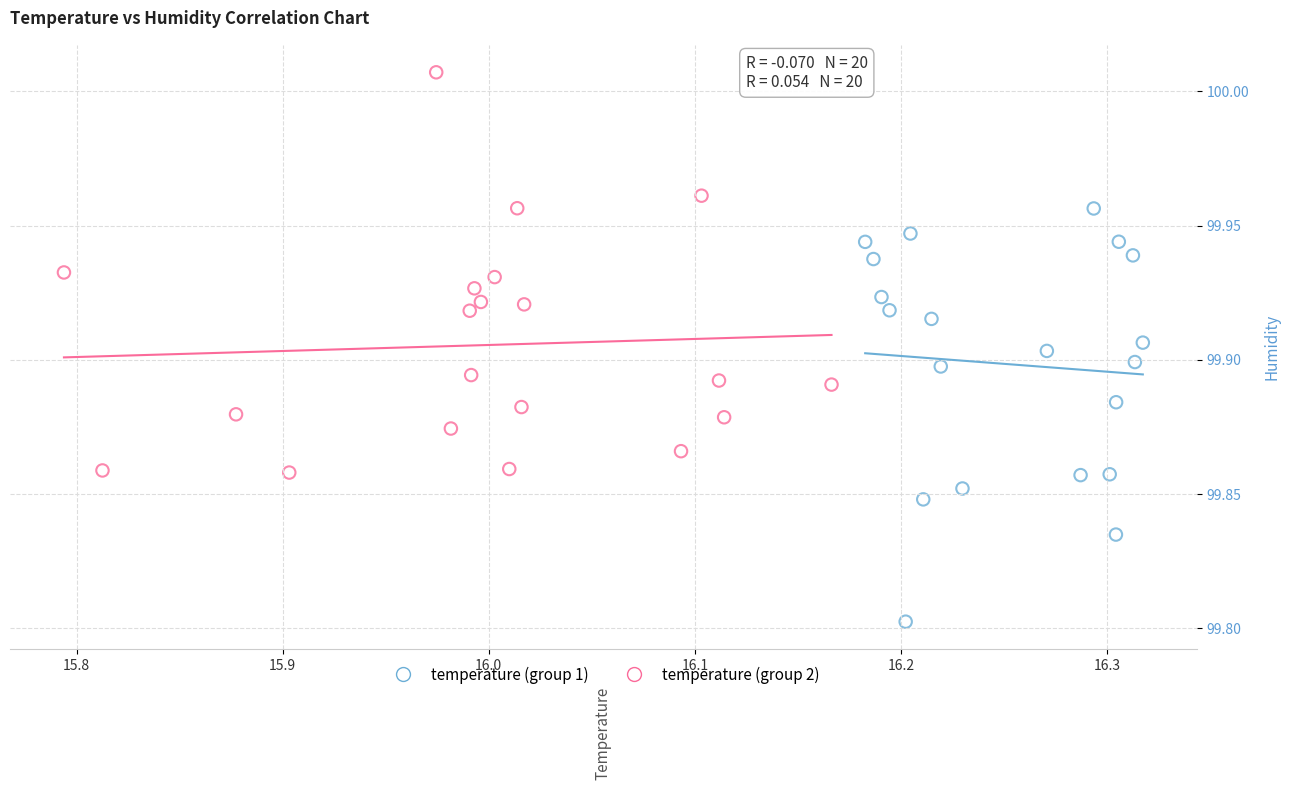

Which series contains the highest Y value?

temperature (group 2)